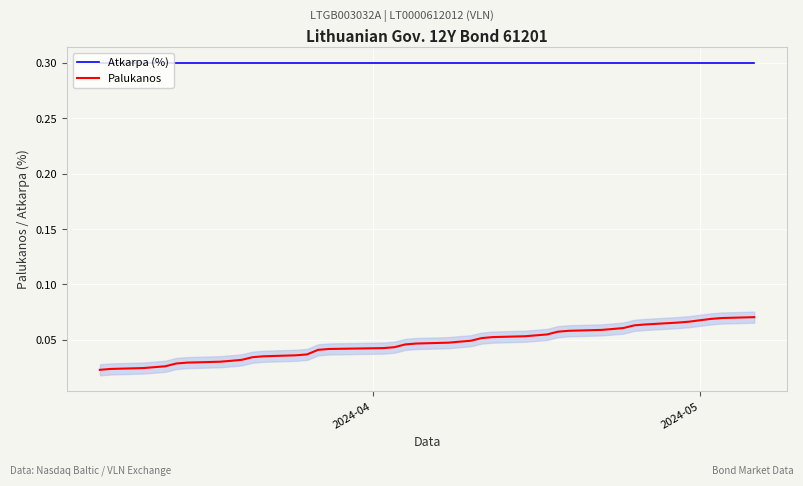

Rank the series by their average value, from lowest to highest.

Palukanos, Atkarpa (%)